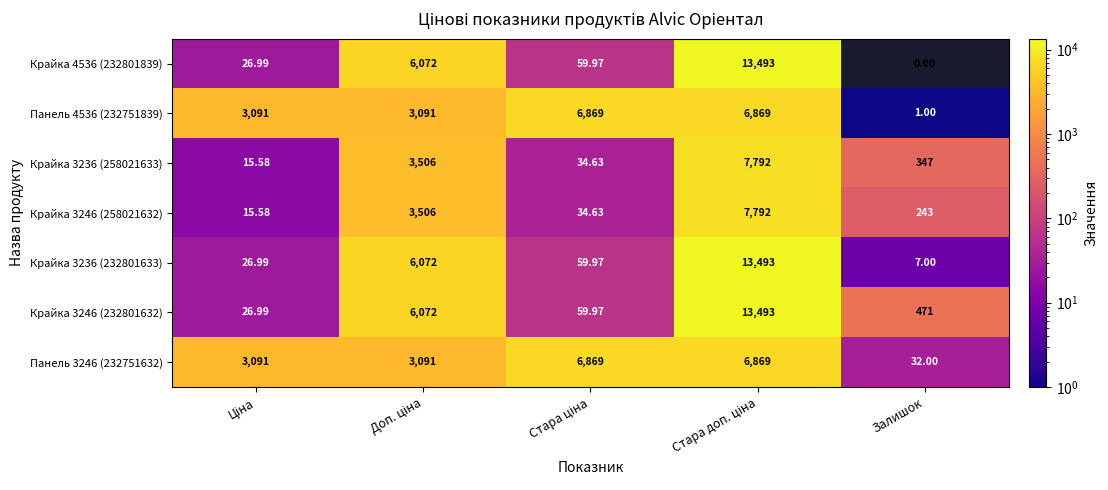

What is the total value across all series at Ціна?

6294.6